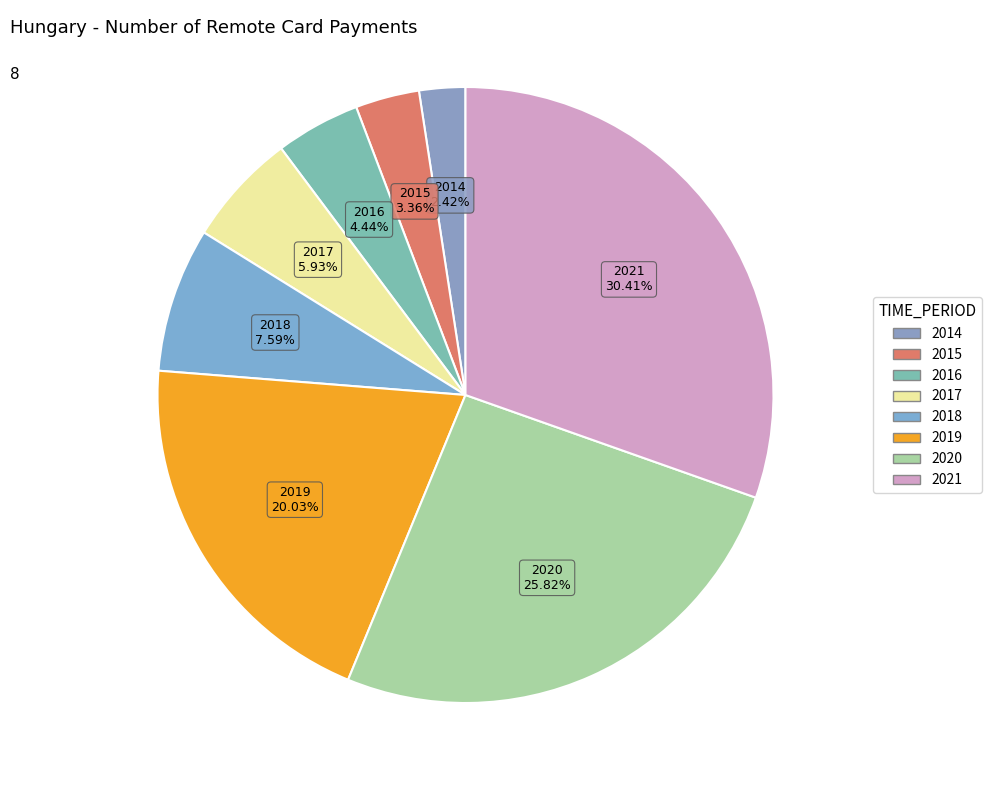

To the nearest percent, what is the difference between the 2015 and 2016 slice percentages?

1%